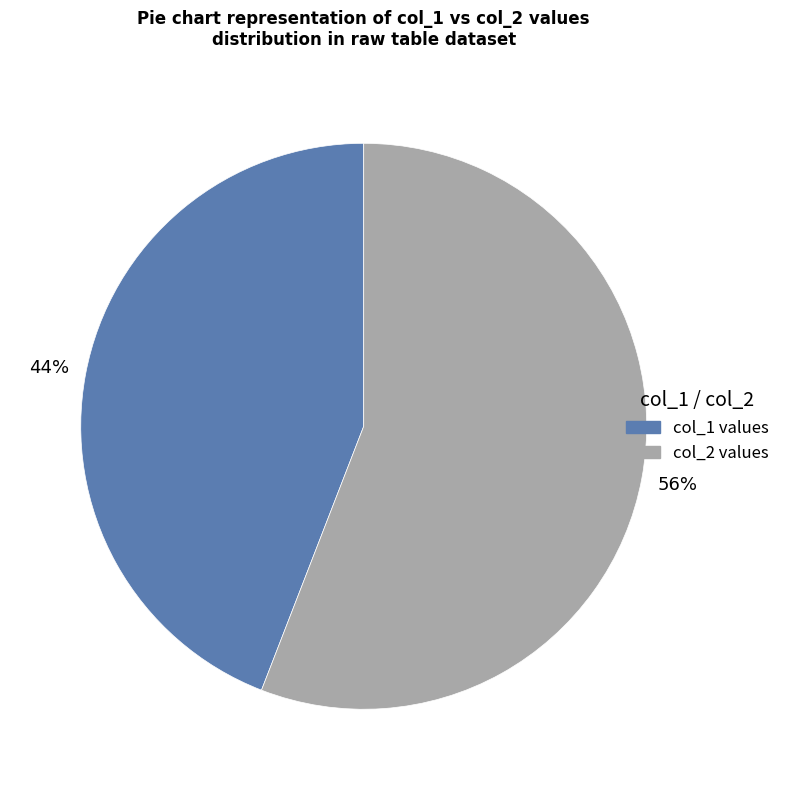

To the nearest percent, what is the difference between the largest and smallest slice percentages?

12%